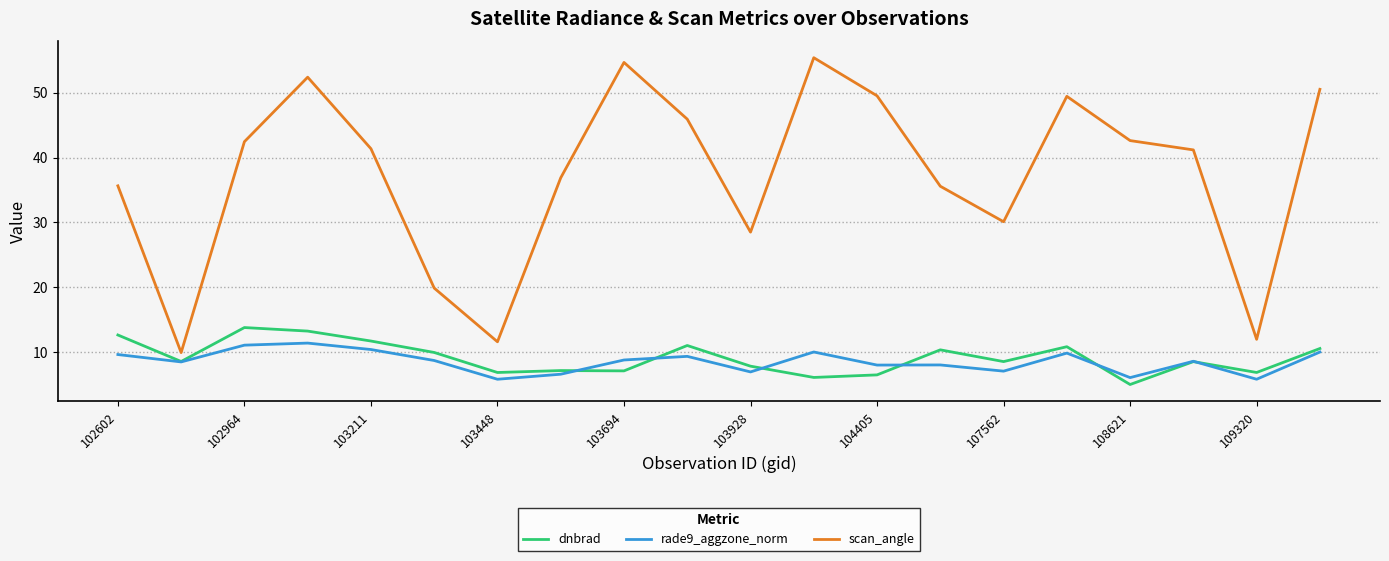

Which series has the largest total across all categories?

scan_angle